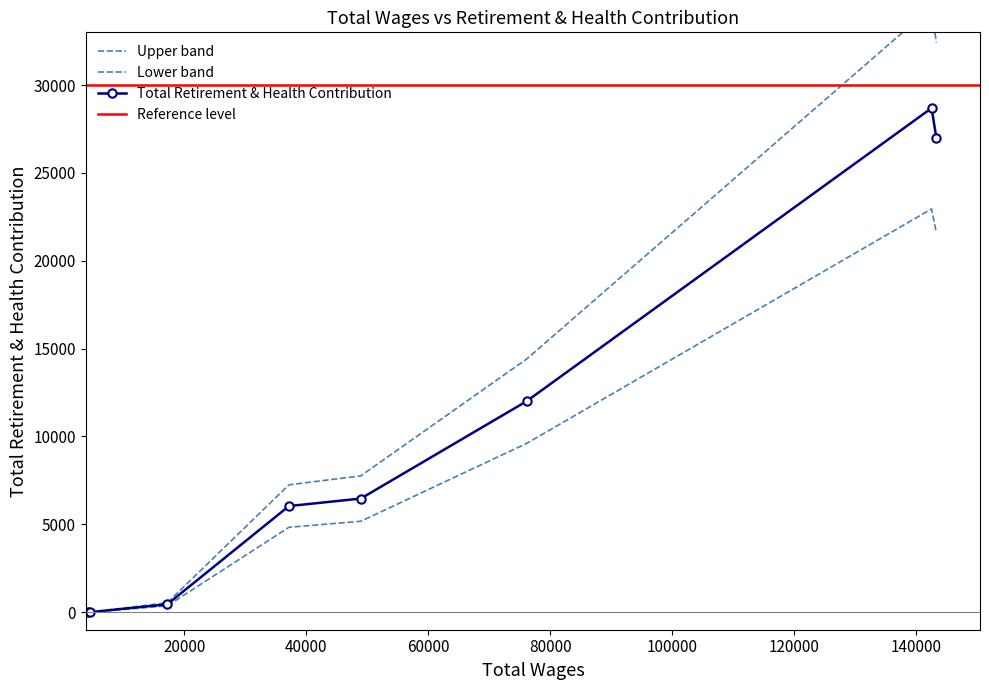

The chart shows a value of 27009 at 143267. True or false?

True